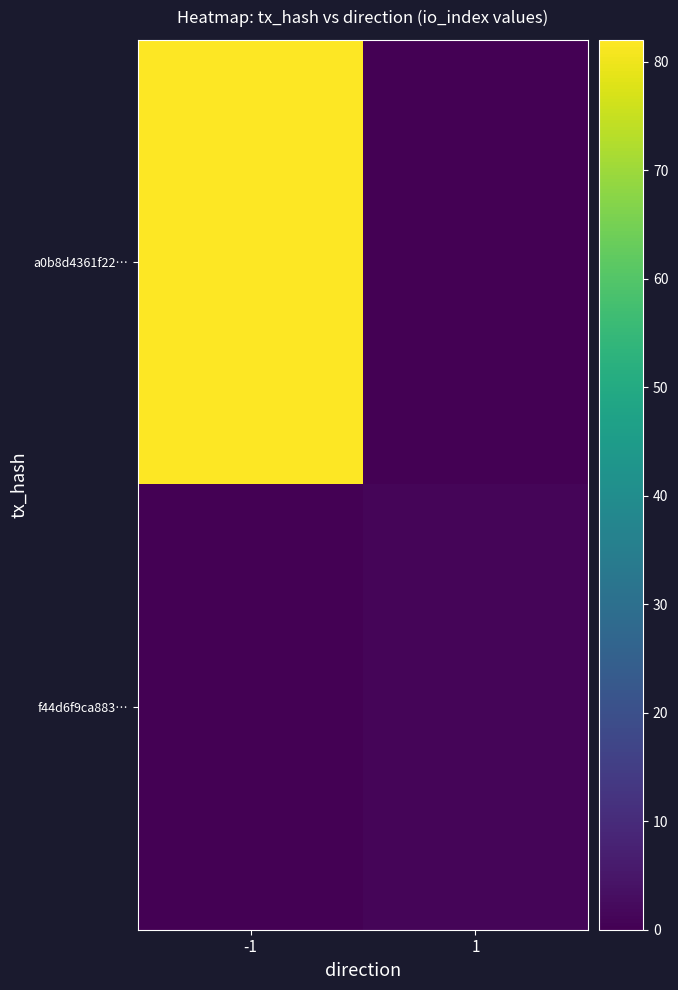

Which series has the largest total across all categories?

a0b8d4361f22…